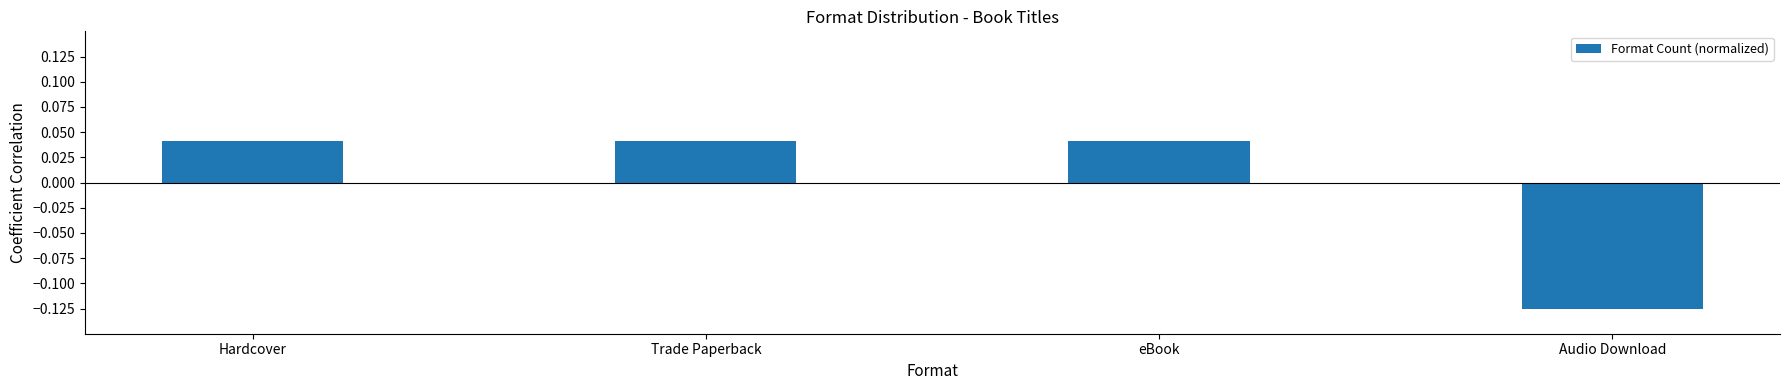

Between Audio Download and Trade Paperback, which is larger?

Trade Paperback